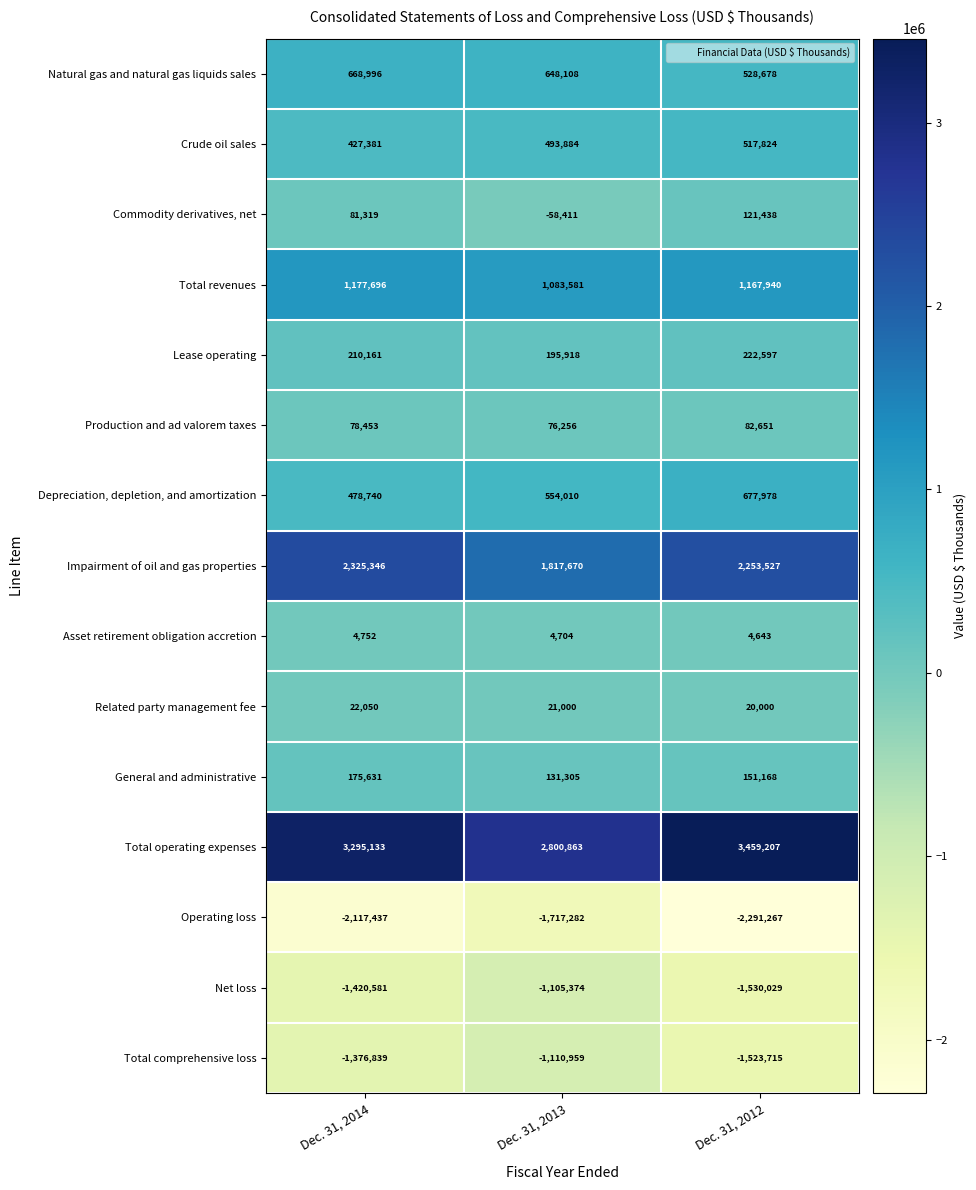

At which label is Production and ad valorem taxes closest to 79453?

Dec. 31, 2014